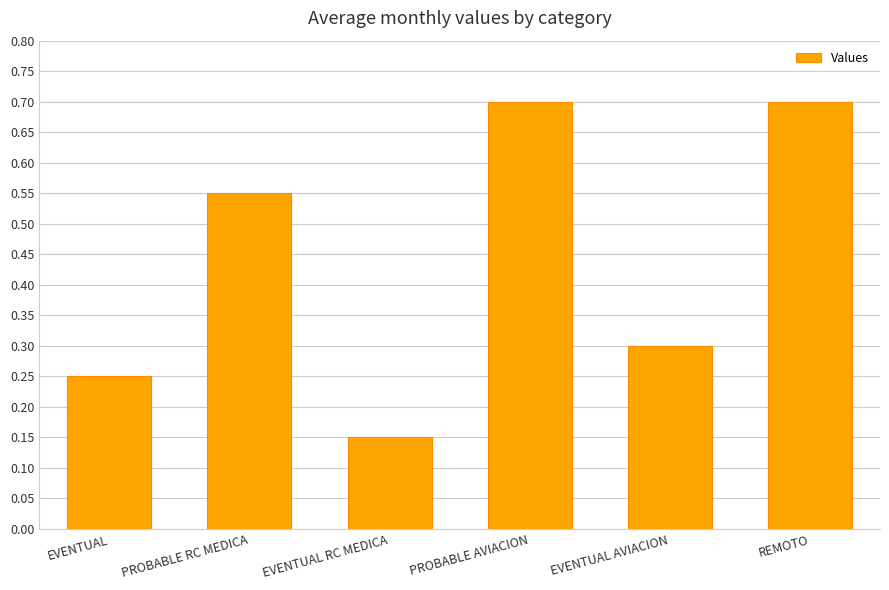

What is the greatest value displayed?

0.7